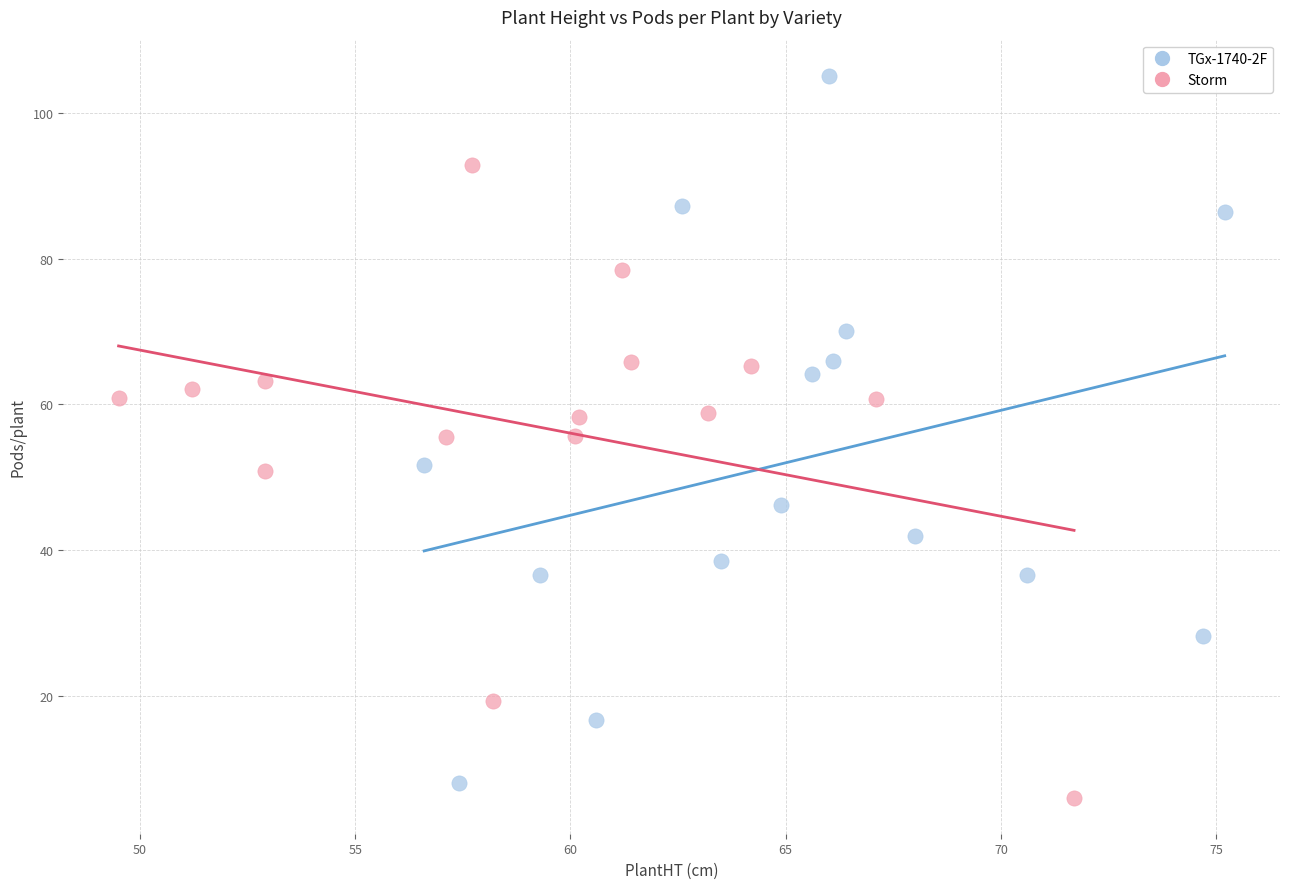

Which series has the widest spread of Y values?

TGx-1740-2F